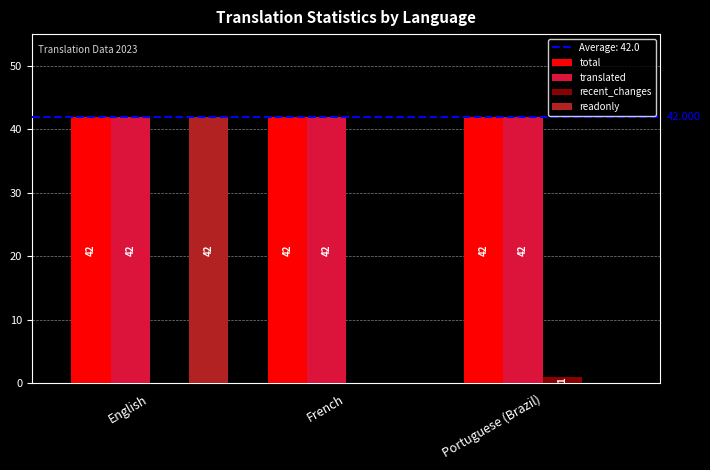

What is the highest value of the readonly series?

42